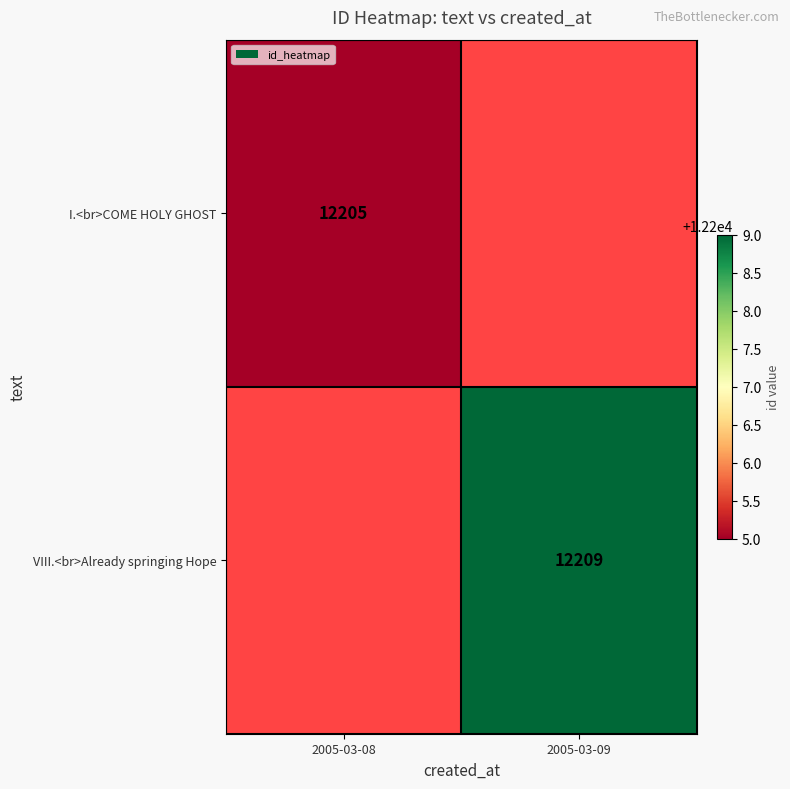

The value of I.<br>COME HOLY GHOST at 2005-03-08 is 12205. True or false?

True